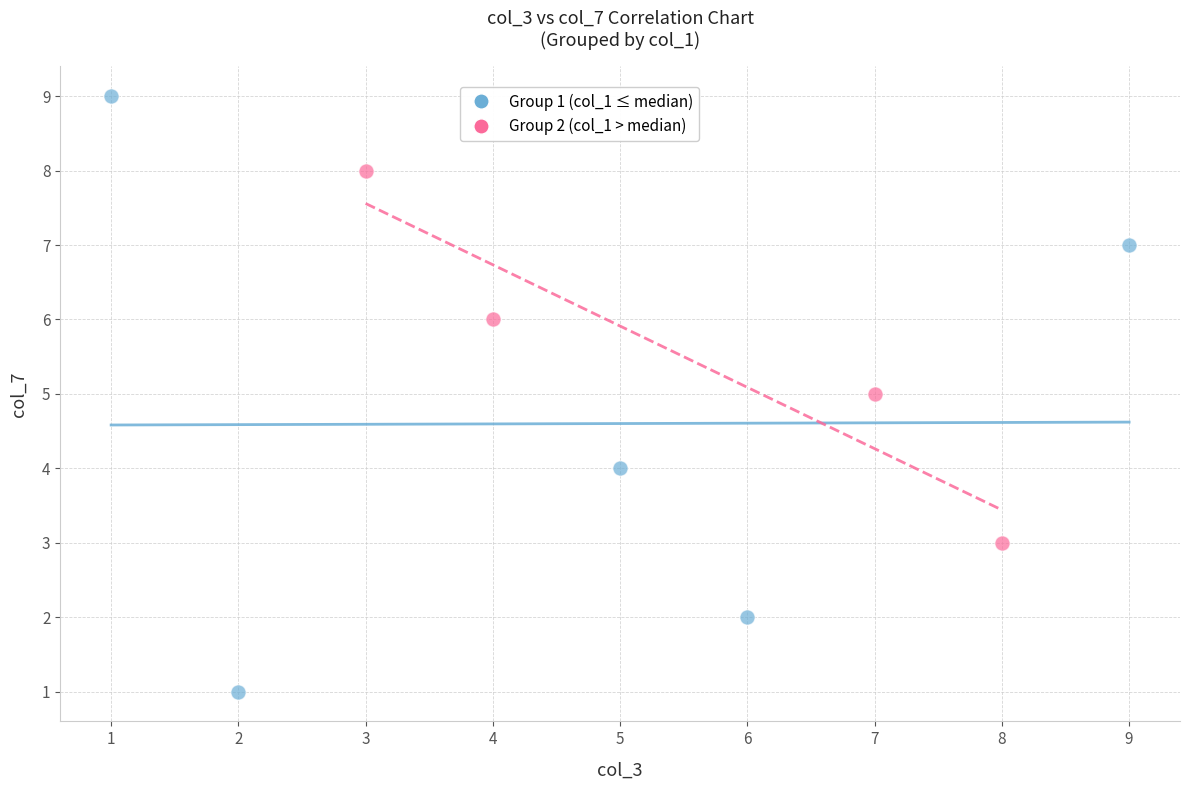

Which series has the widest spread of Y values?

Group 1 (col_1 ≤ median)